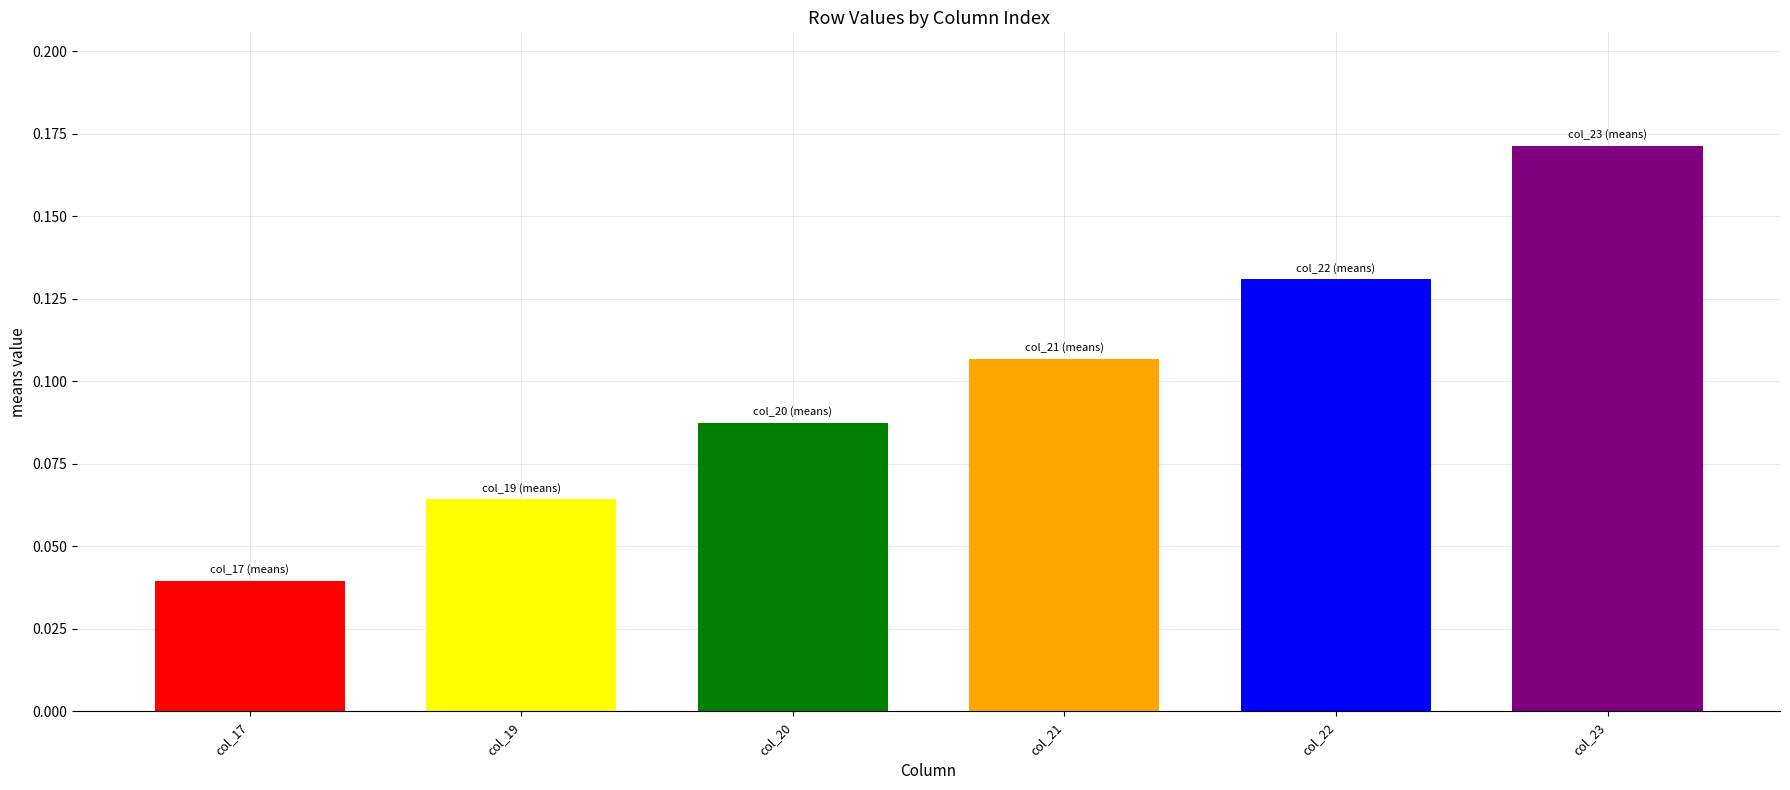

Rank the categories by value from lowest to highest.

col_17, col_19, col_20, col_21, col_22, col_23